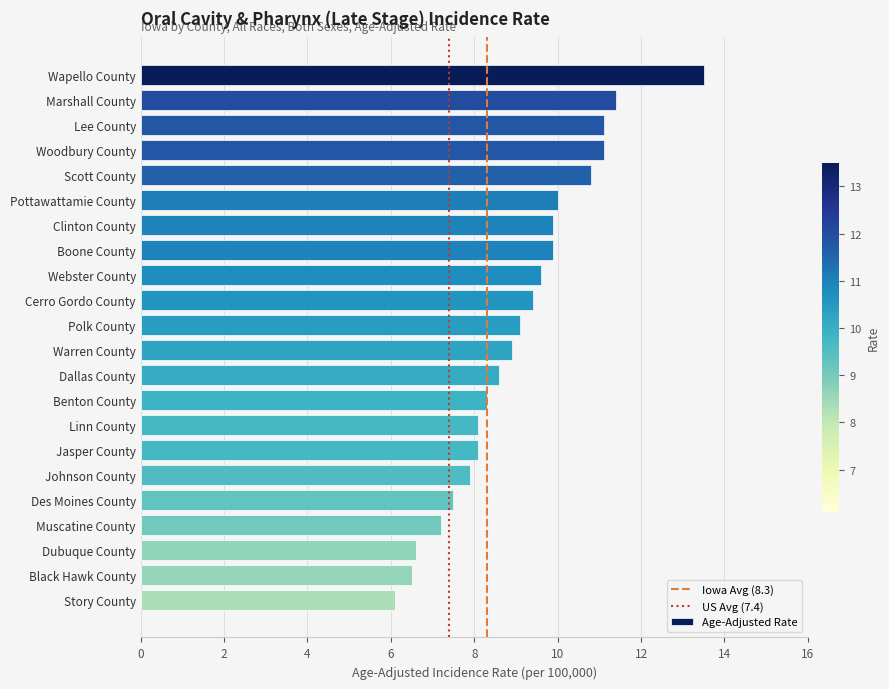

Between Des Moines County and Linn County, which is larger?

Linn County